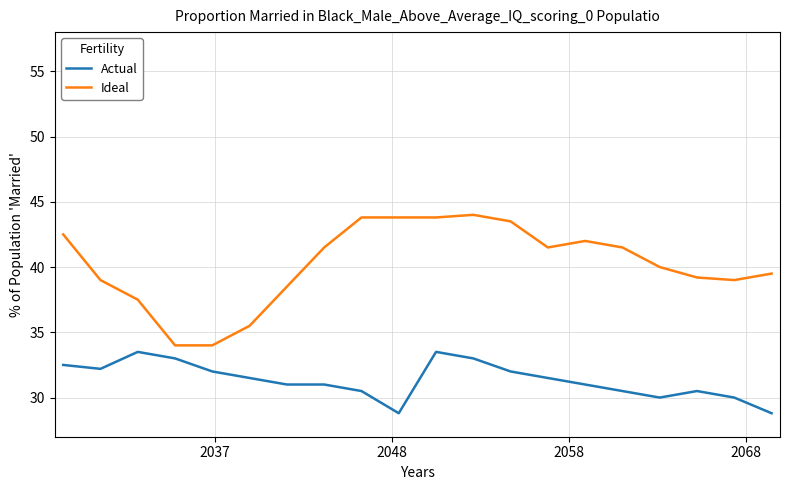

What is the difference between the maximum and minimum values in the Actual series?

4.7